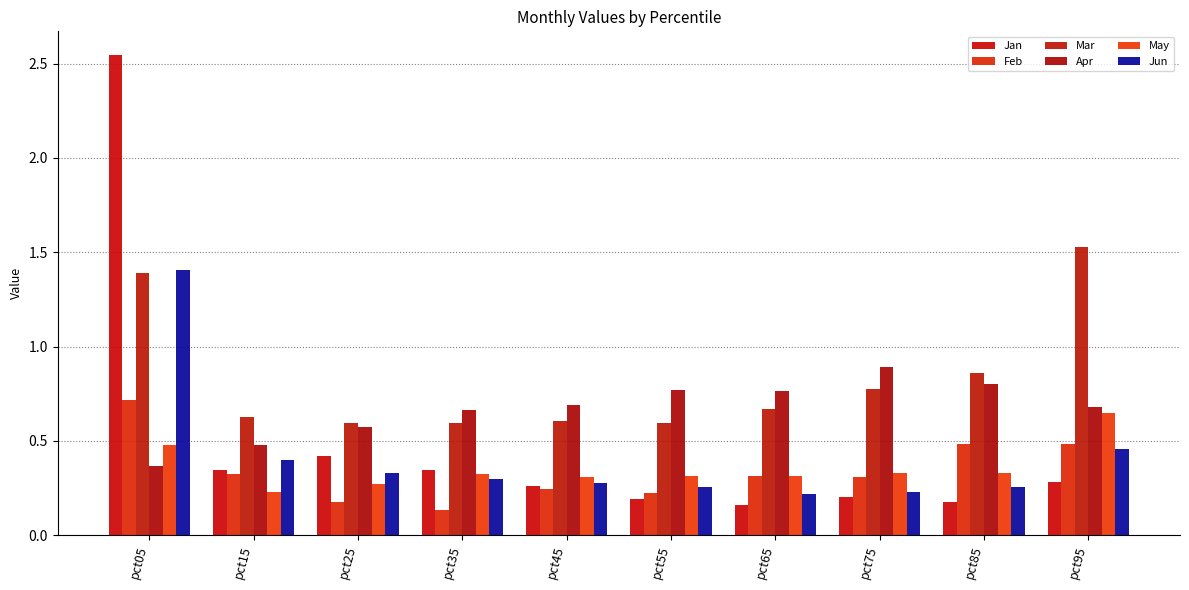

Which category has the lowest value in the Jun series?

pct65